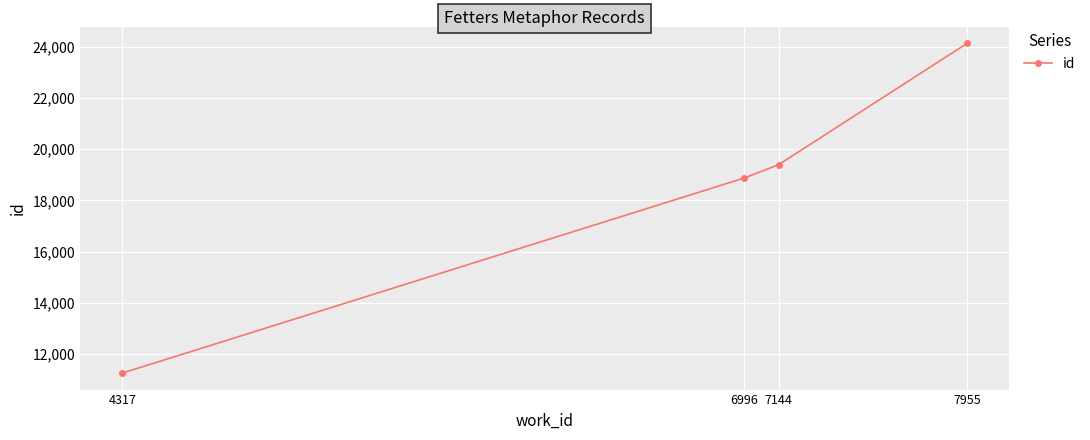

Which label corresponds to the smallest value in the chart?

4317